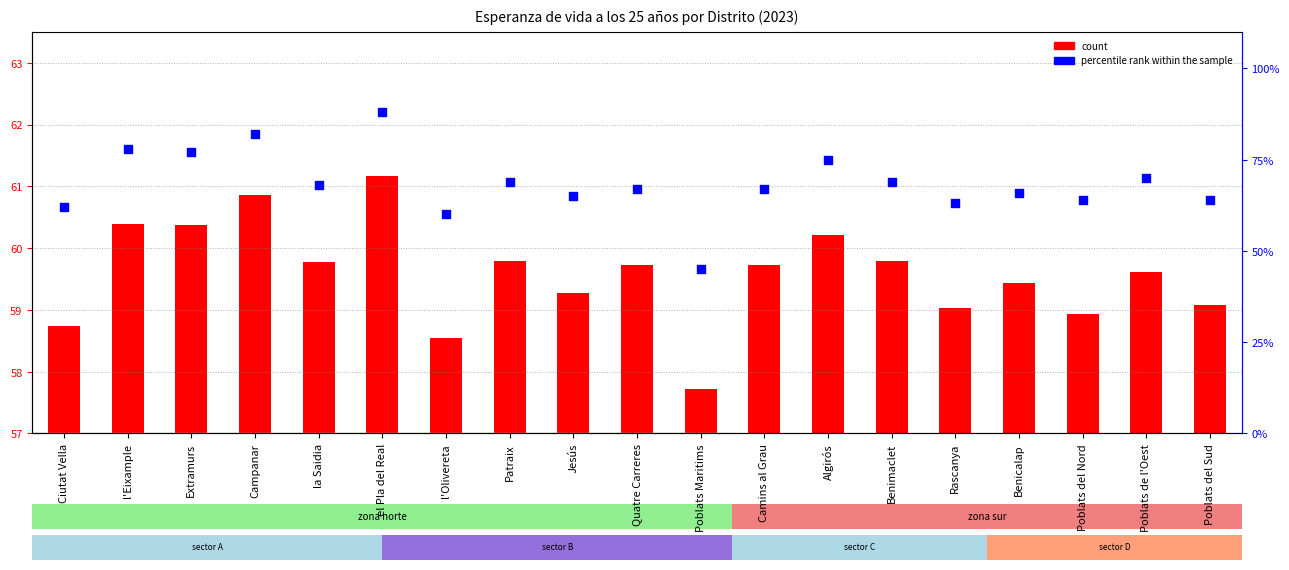

What are all the series names shown in the legend?

count, percentile rank within the sample